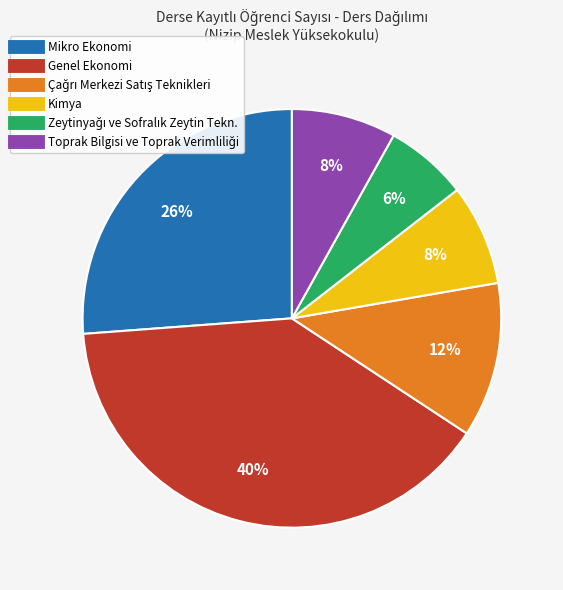

Is there any slice that represents more than half of the pie?

No